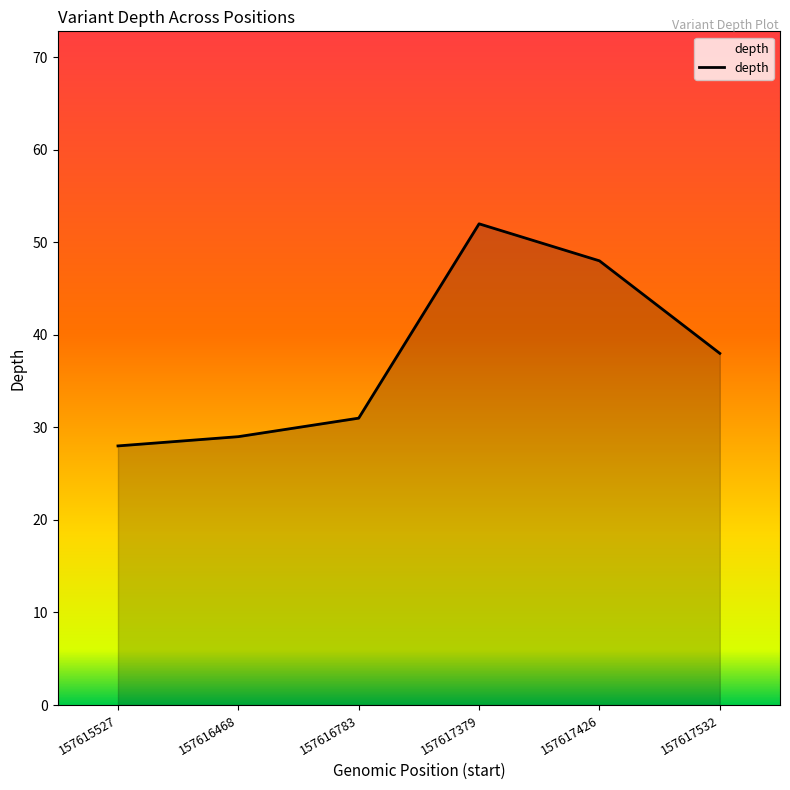

What is the smallest value displayed?

28